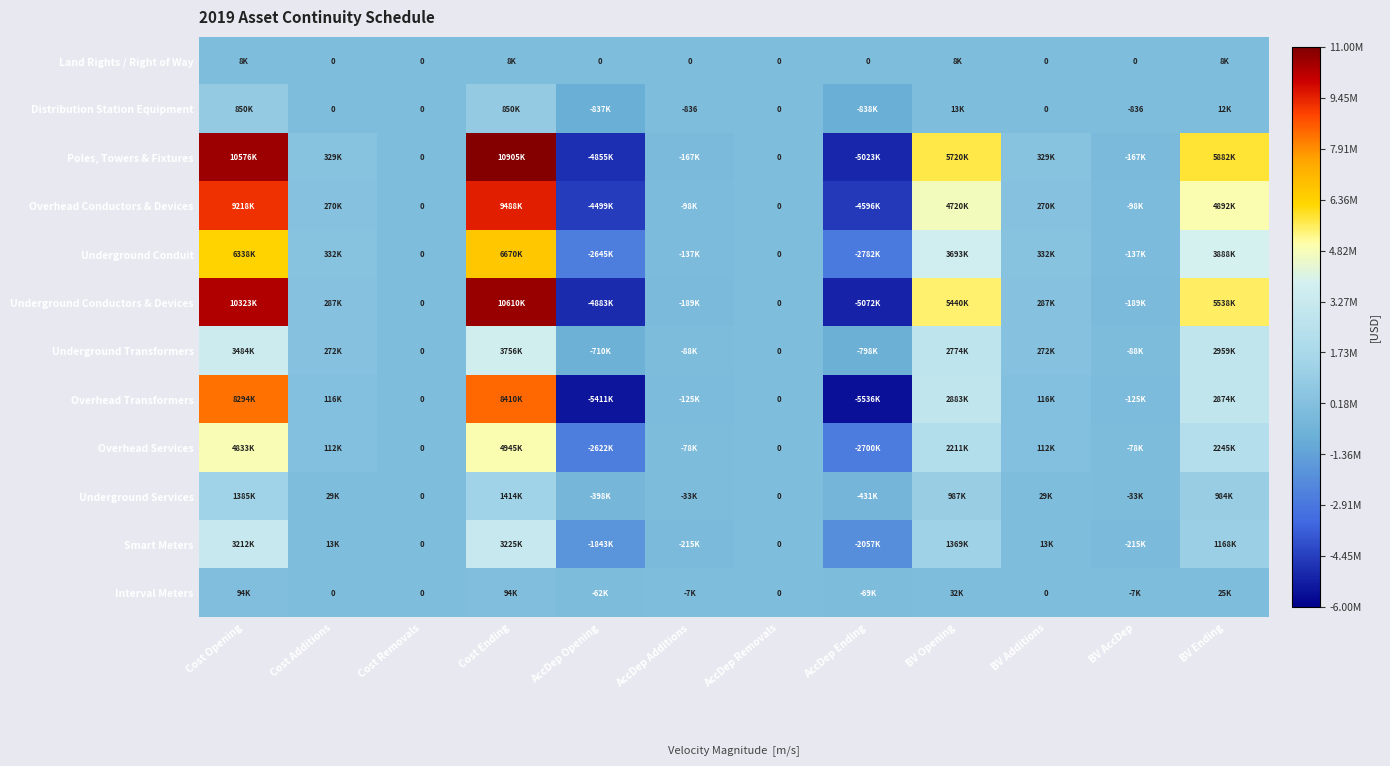

Between AccDep Opening and Cost Additions, which is larger?

AccDep Opening